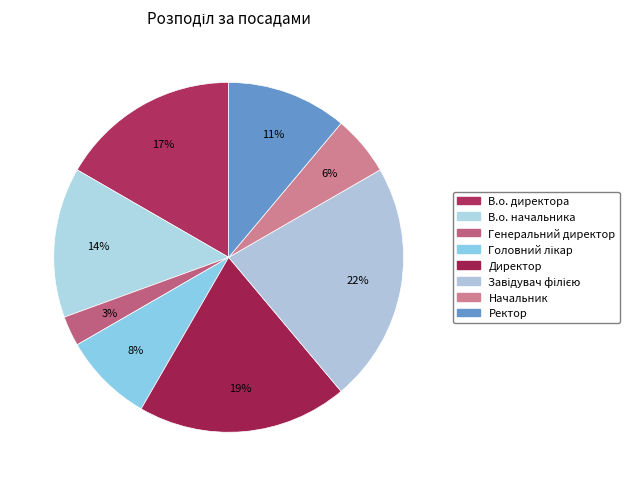

Count the number of slices in the pie.

8